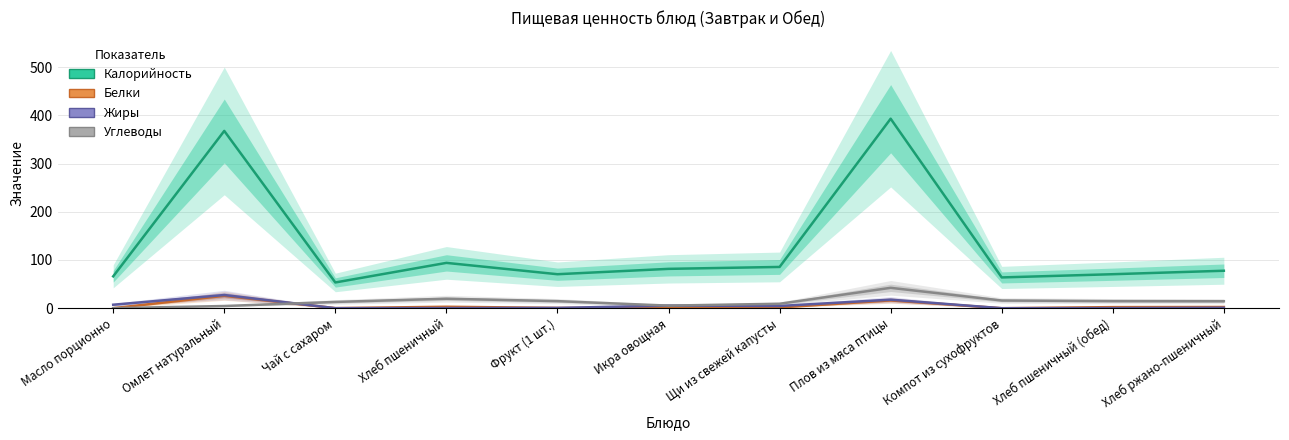

The value of Углеводы at Чай с сахаром is 13.0. True or false?

True